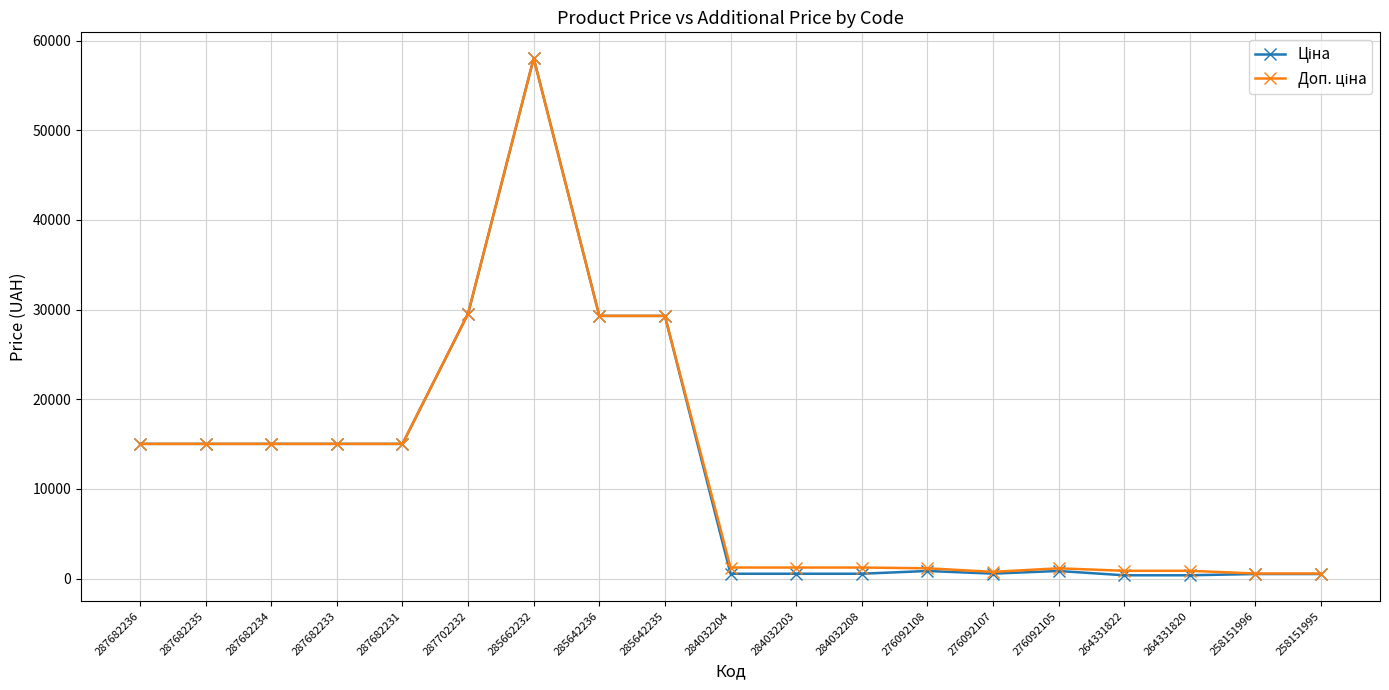

Which label corresponds to the largest value in the chart?

285662232